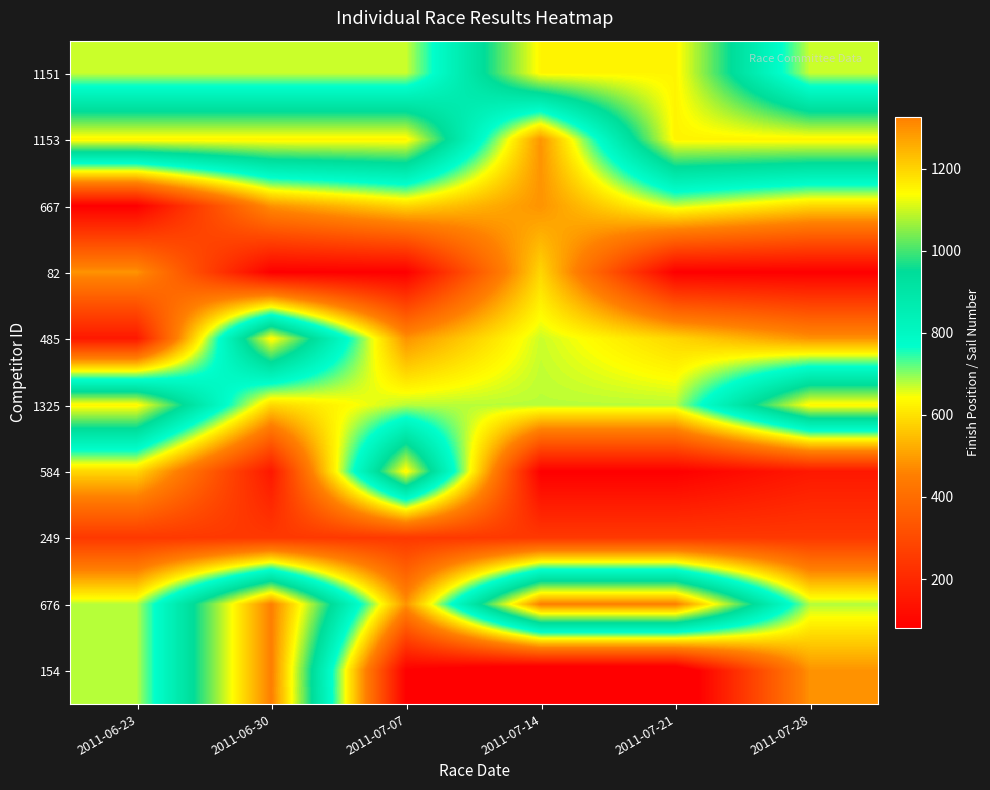

At which category is the sum across all series the highest?

2011-06-30